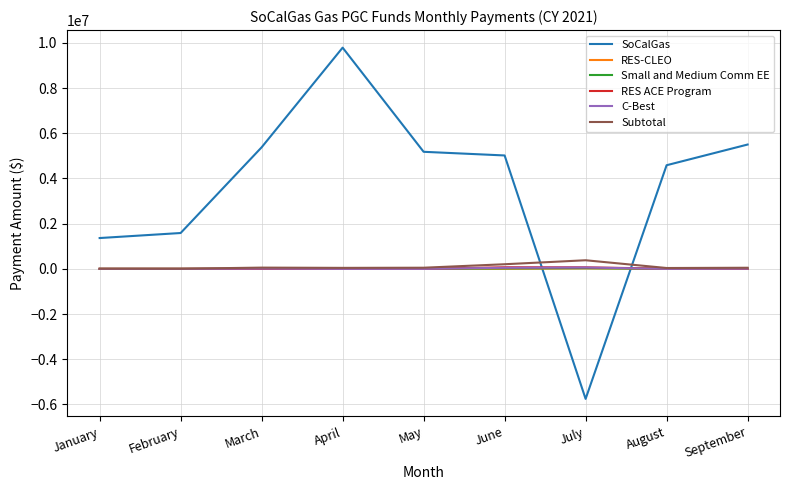

Which series has the largest total across all categories?

SoCalGas